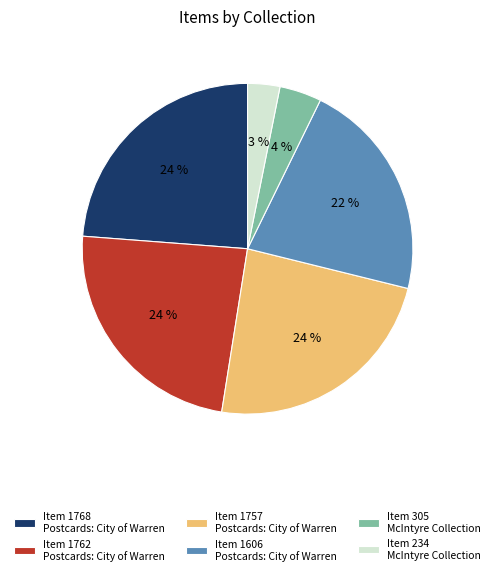

Is it true that Item 1606 Postcards: City of Warren is 34% of the pie?

False